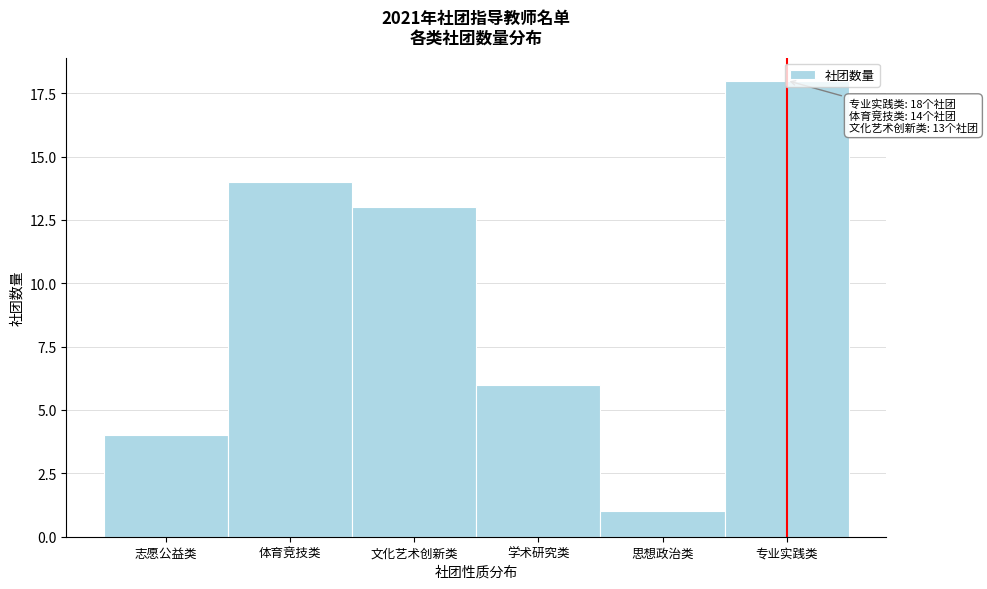

The chart shows a value of 19 at 文化艺术创新类. True or false?

False